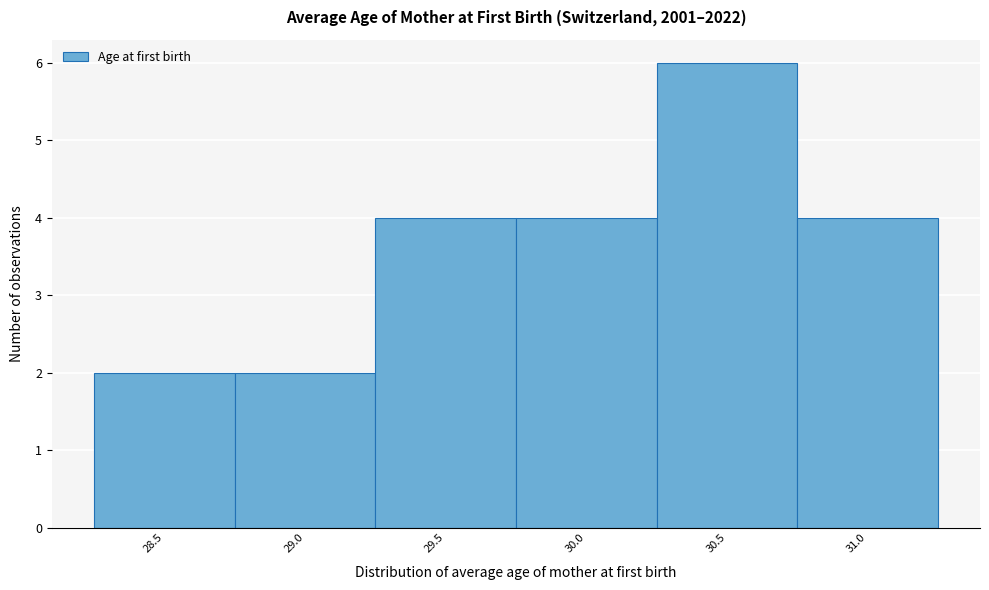

Reading left to right, extract all data points from this chart.

28.5=2	29.0=2	29.5=4	30.0=4	30.5=6	31.0=4